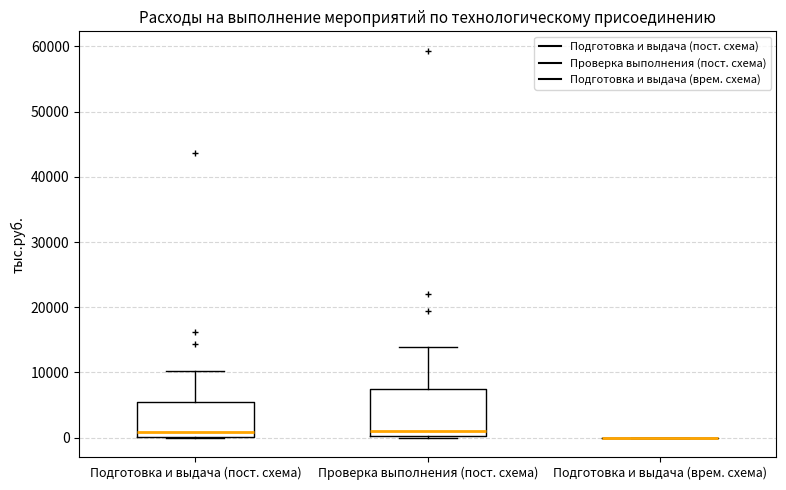

Reading left to right, transcribe this box plot: for each box, give where its median line is, the range the box spans, and where its two whiskers end, as read against the y-axis. The values are not printed on the chart, so give them approximately, as read against the axis.

Подготовка и выдача (пост. схема): median 1000, box 0 to 5000, whiskers 0 to 10000
Проверка выполнения (пост. схема): median 1000, box 0 to 7000, whiskers 0 to 14000
Подготовка и выдача (врем. схема): box collapsed to a line at 0, whiskers 0 to 0